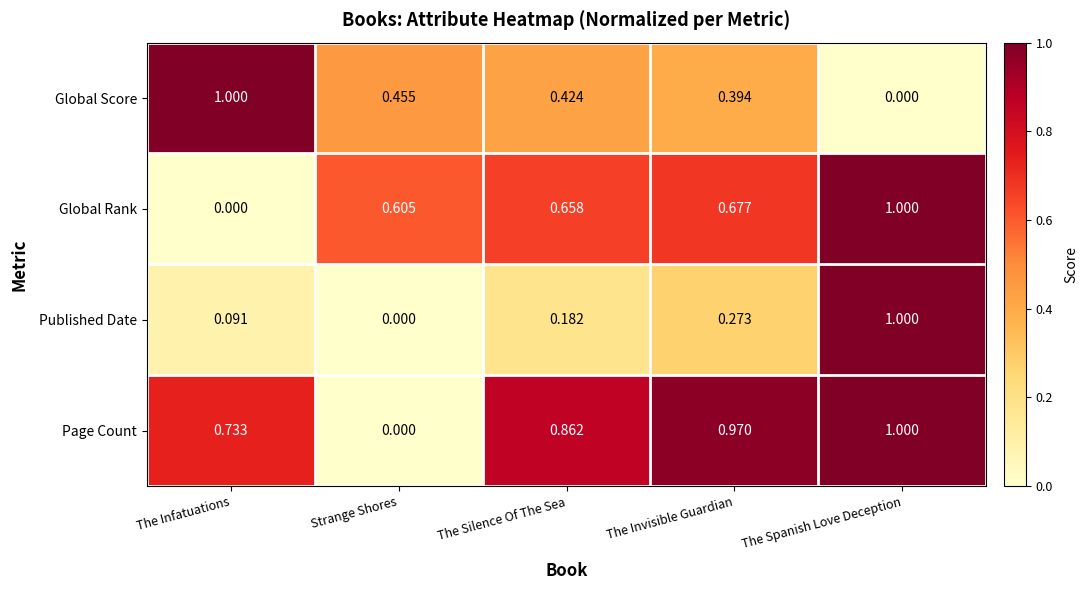

Is the value of Global Rank at The Invisible Guardian greater than the value of Published Date at The Silence Of The Sea?

Yes